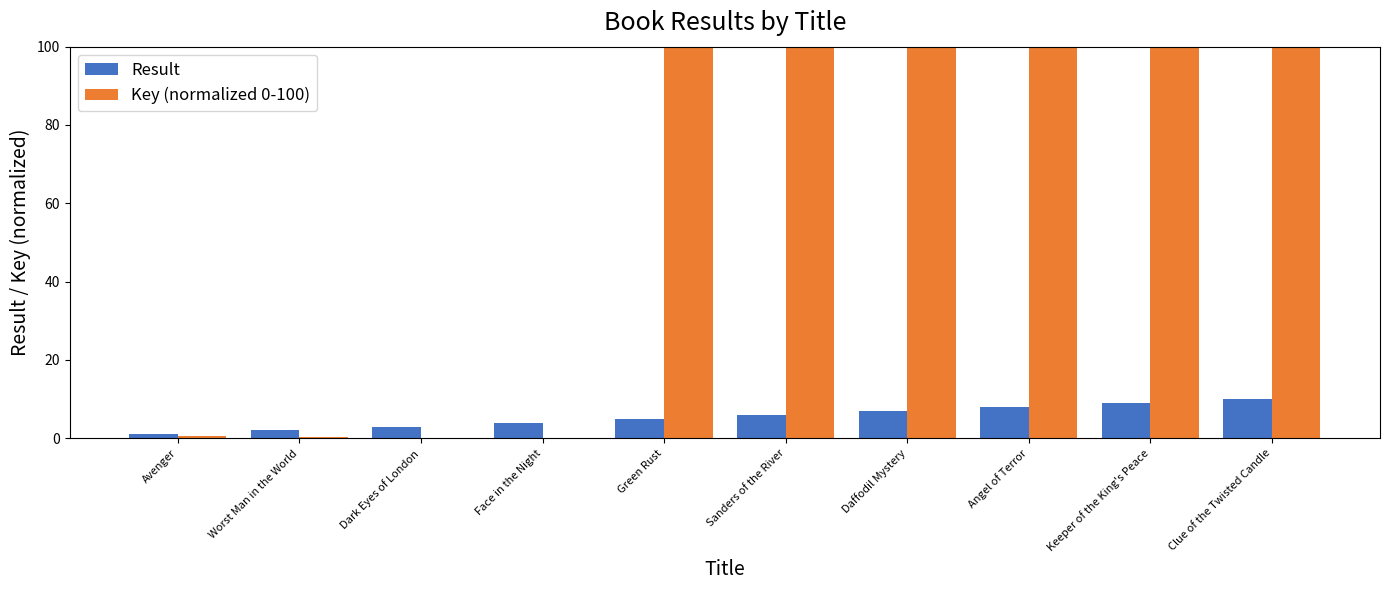

Is it true that Key (normalized 0-100) equals 0.7 at Avenger?

True